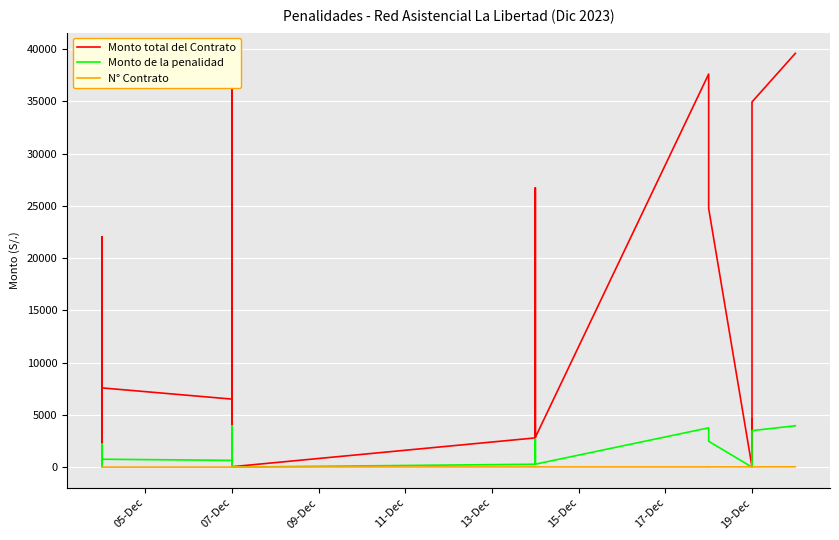

In Monto de la penalidad, how many points are higher than both neighbors (excluding endpoints)?

9